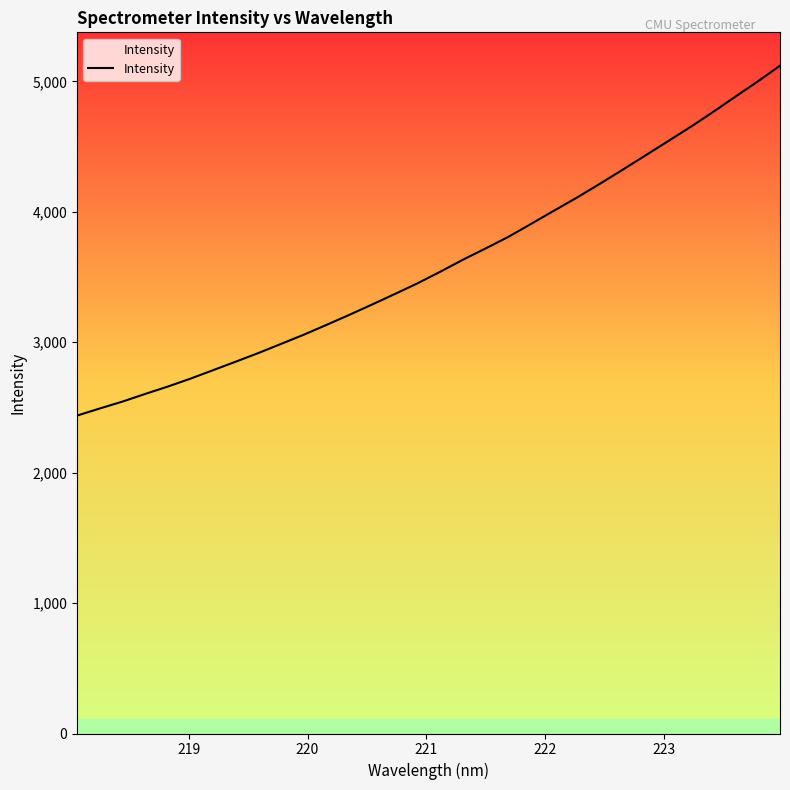

What is the difference between the maximum and minimum values?

2682.8